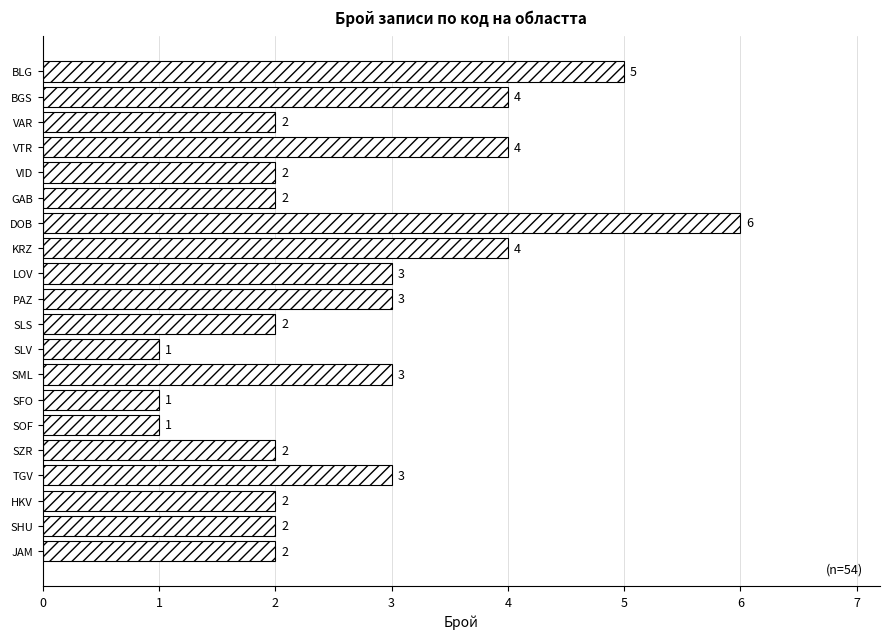

What is the value of the 5th bar from the top?

2